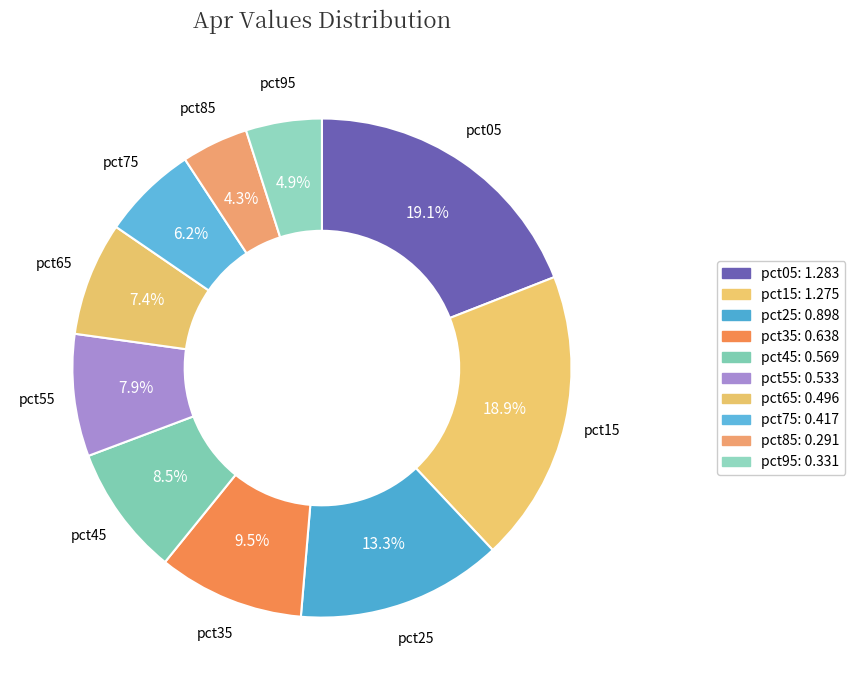

What percentage is the pct95 slice, to the nearest percent?

5%